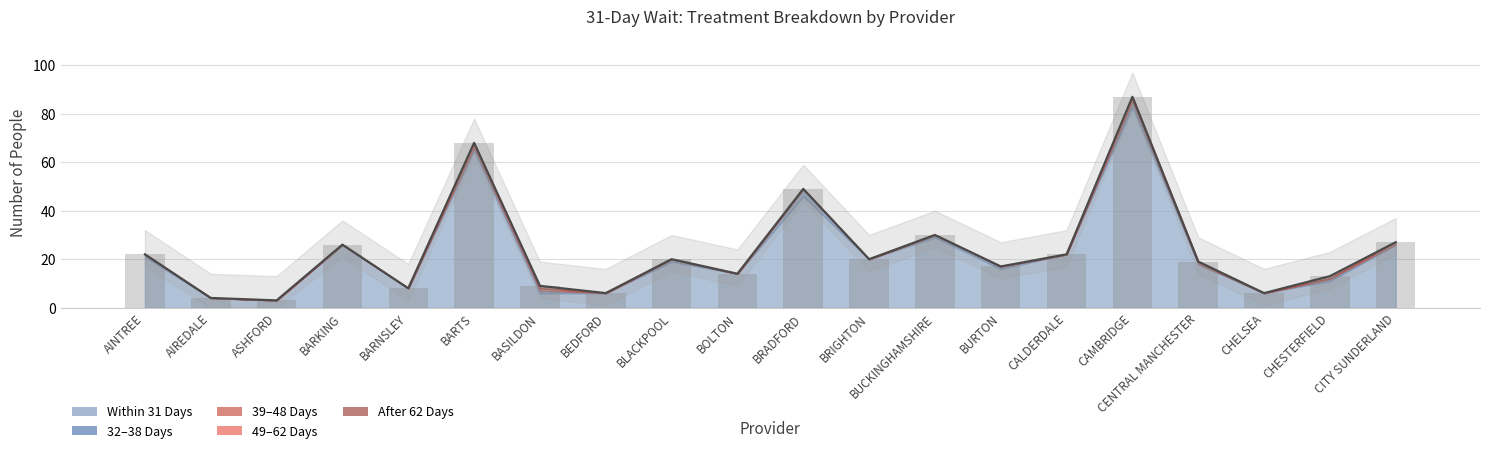

Read the value at AINTREE.

22